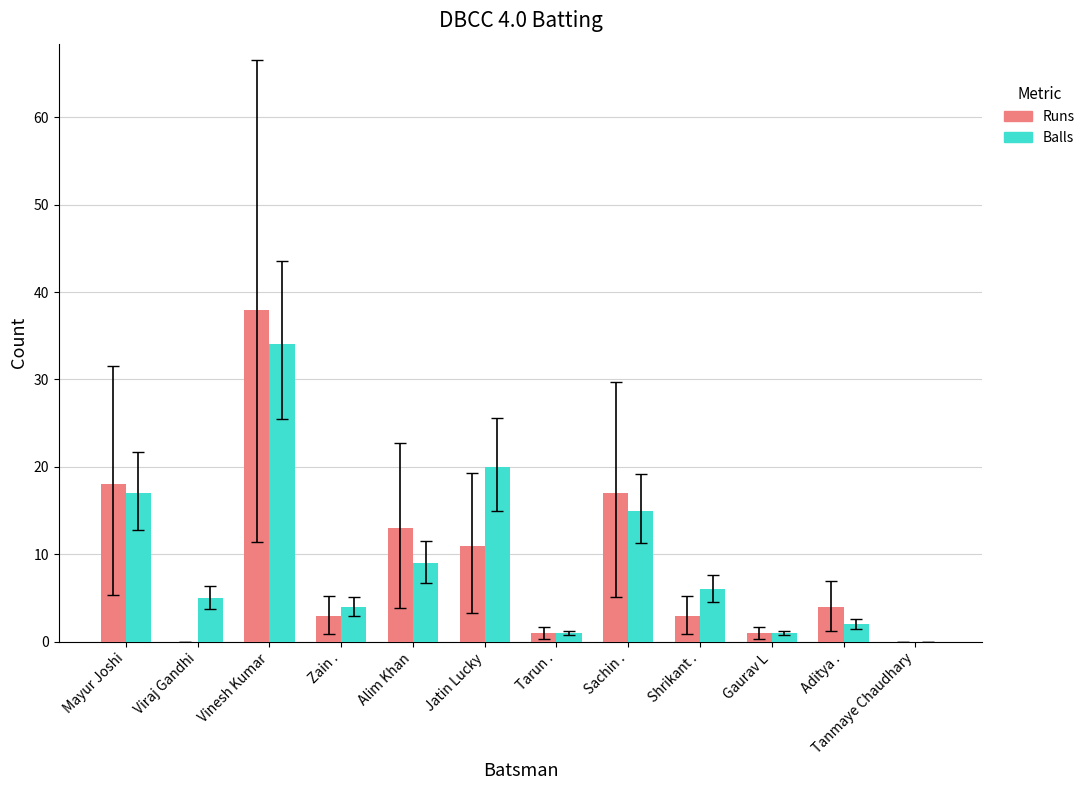

What is the spread (max minus min) of values at Aditya .?

2